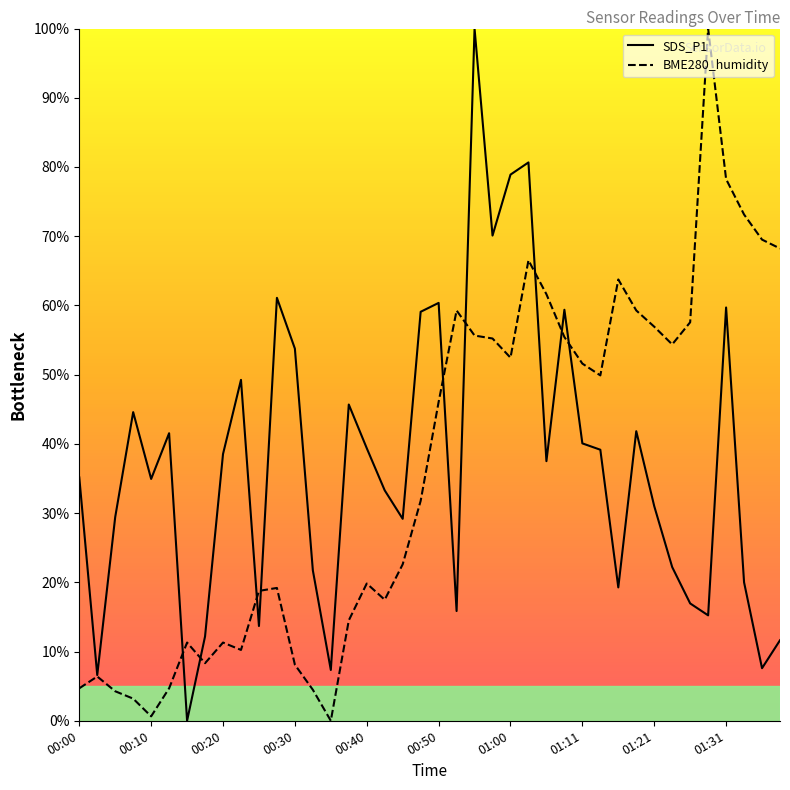

How many lines are shown in the chart?

2